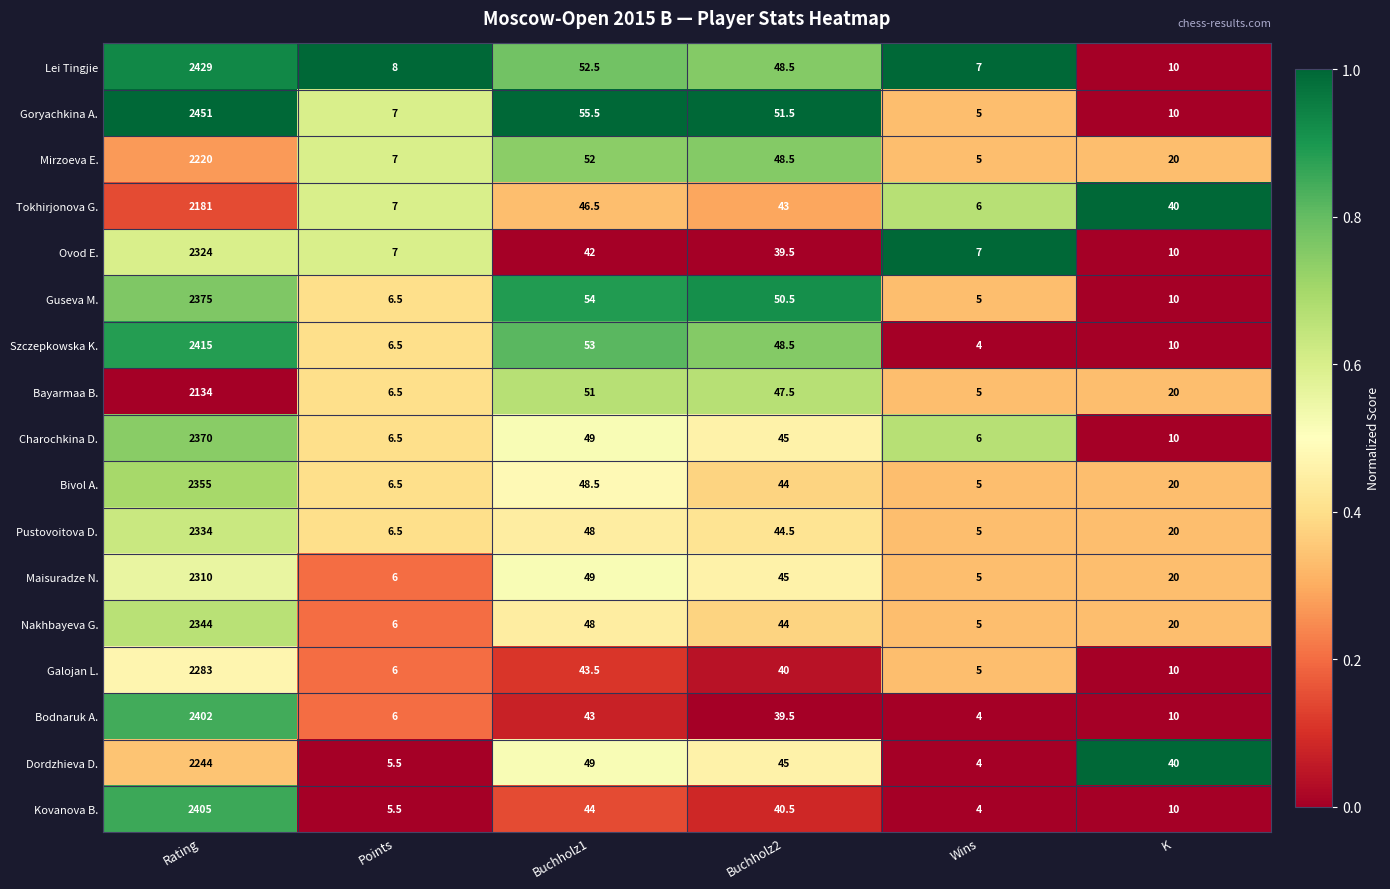

Rank the series at Rating from lowest to highest value.

Bayarmaa B., Tokhirjonova G., Mirzoeva E., Dordzhieva D., Galojan L., Maisuradze N., Ovod E., Pustovoitova D., Nakhbayeva G., Bivol A., Charochkina D., Guseva M., Bodnaruk A., Kovanova B., Szczepkowska K., Lei Tingjie, Goryachkina A.